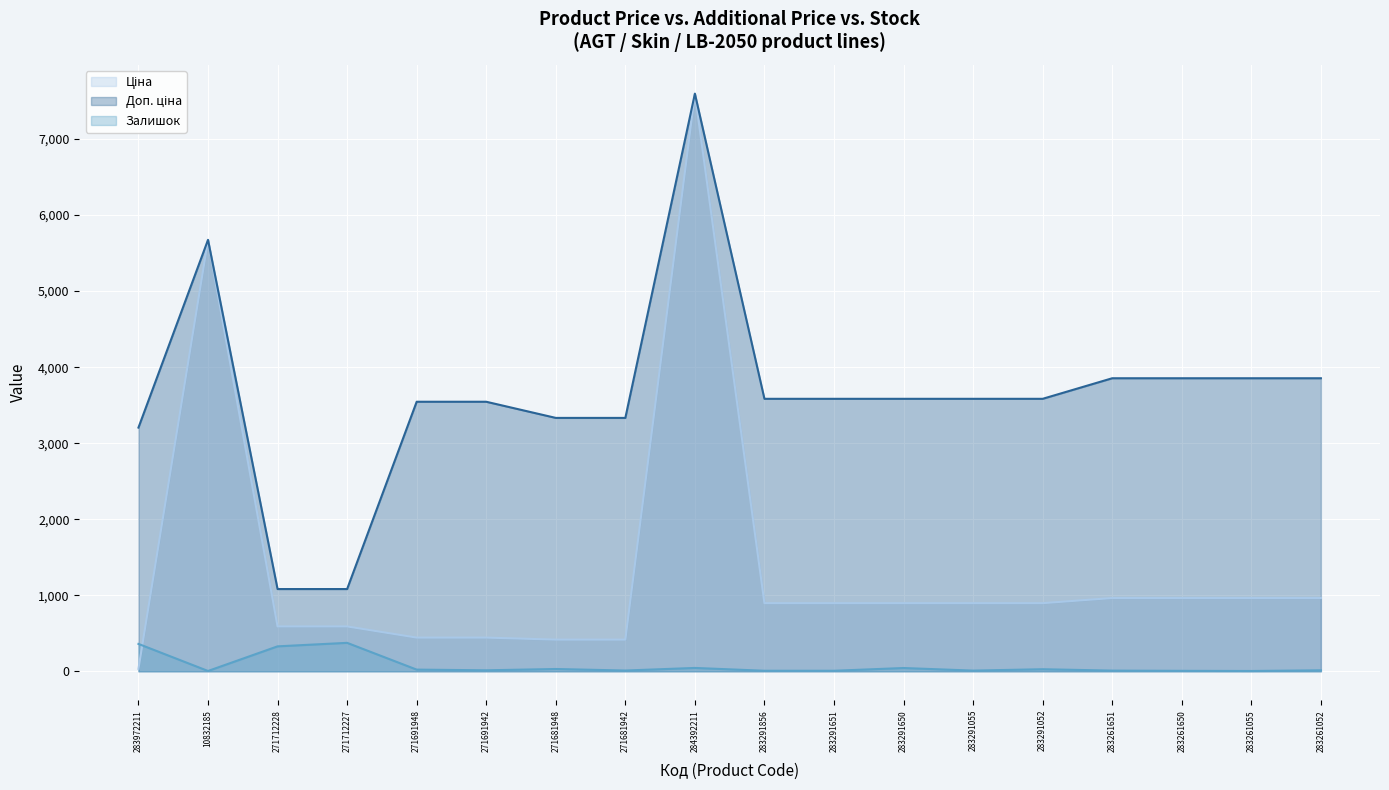

How many lines are shown in the chart?

3